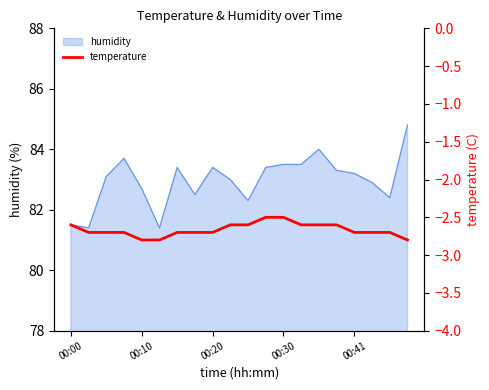

What is the change in value from 5 to 18?

+0.1